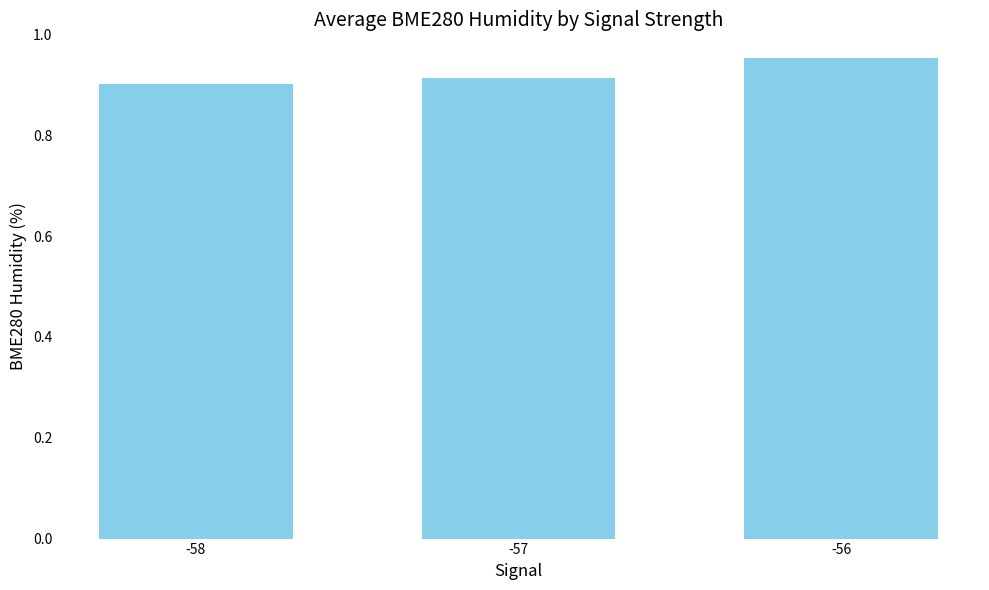

Is it true that the value at -58 is 1.5?

False